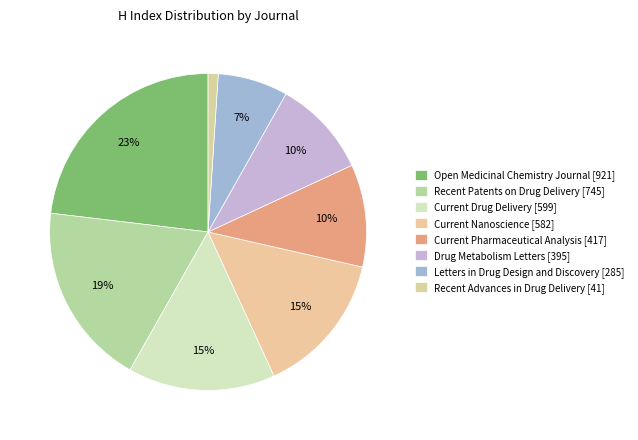

Between Letters in Drug Design and Discovery and Drug Metabolism Letters, which is larger?

Drug Metabolism Letters